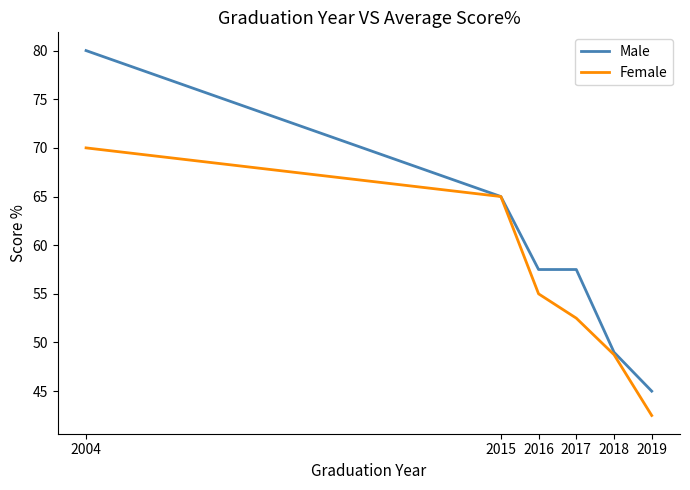

What is the spread (max minus min) of values at 2019?

2.5